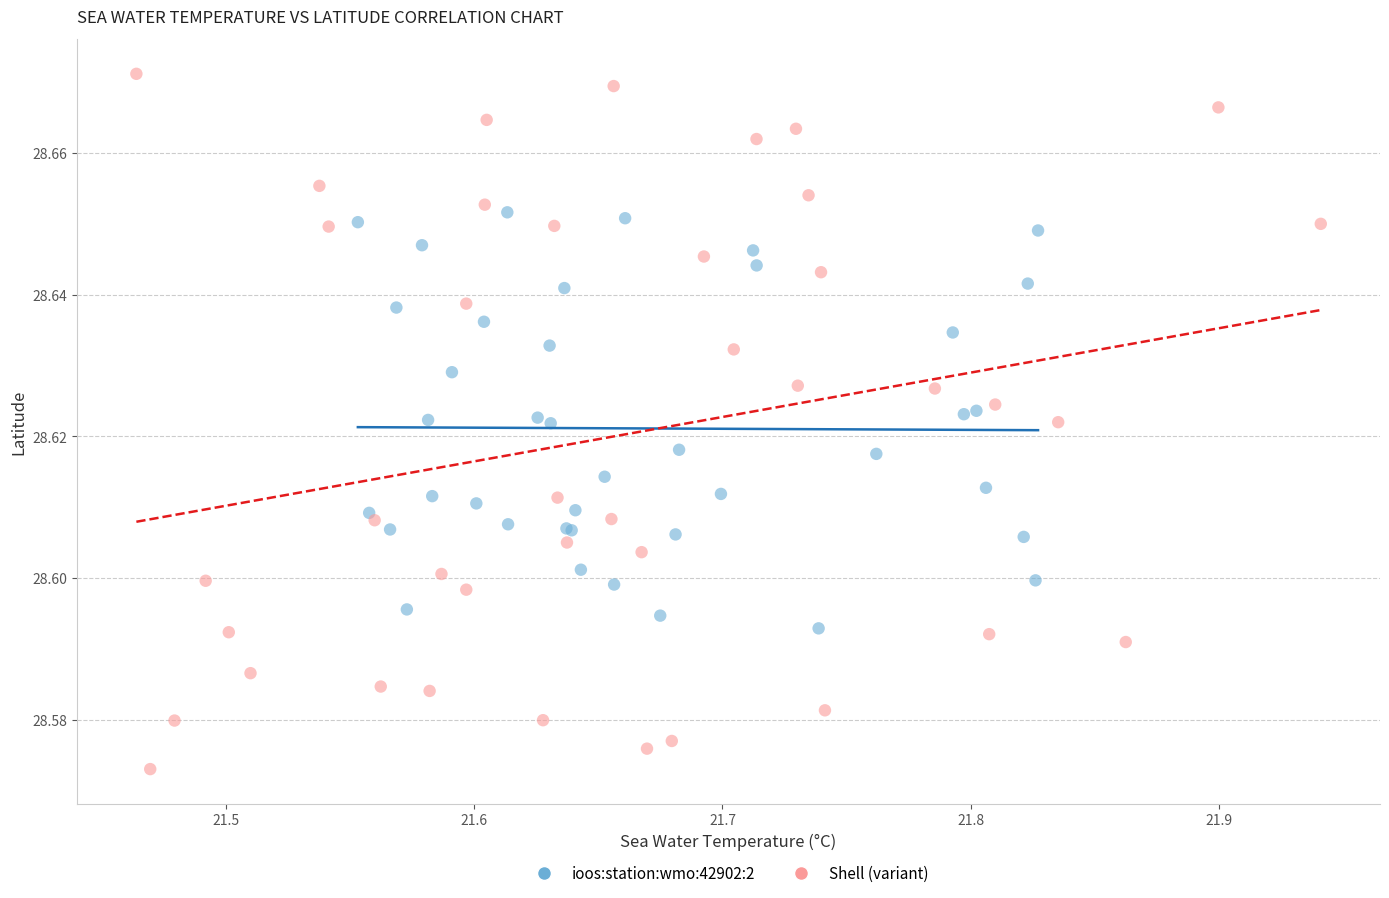

Which series has the largest Y range (max minus min)?

Shell (variant)